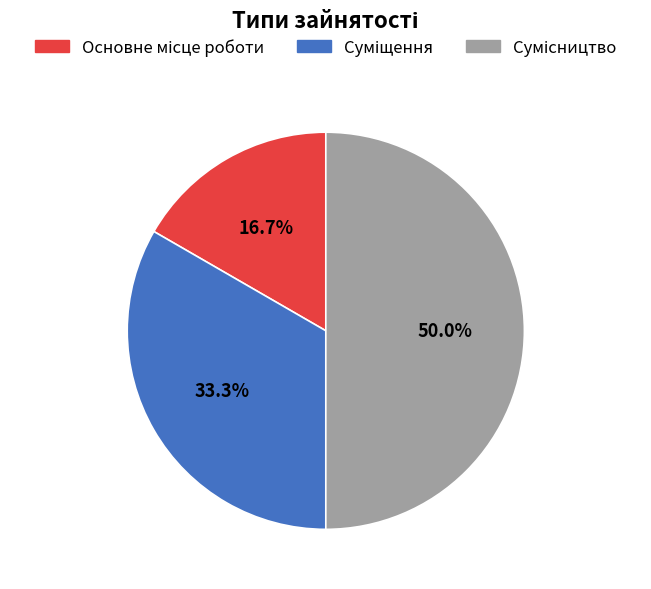

Which slice is the largest?

Сумісництво